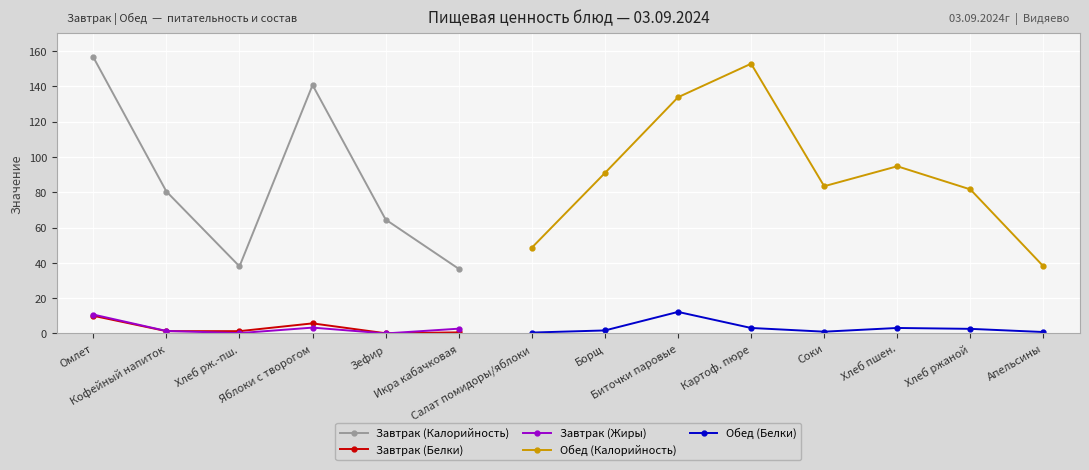

True or false: Обед (Белки) and Завтрак (Белки) cross at least once.

False